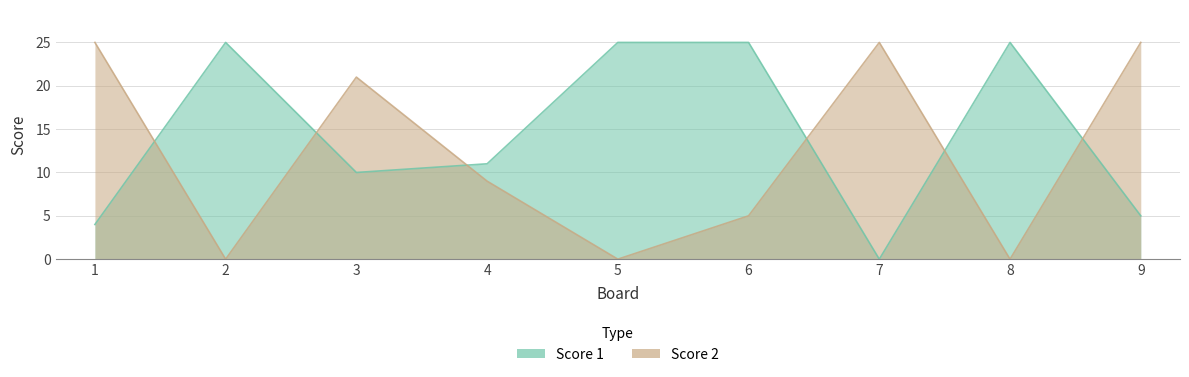

Reading left to right, list all the values displayed in this chart.

Score 1: 1=4	2=25	3=10	4=11	5=25	6=25	7=0	8=25	9=5
Score 2: 1=25	2=0	3=21	4=9	5=0	6=5	7=25	8=0	9=25